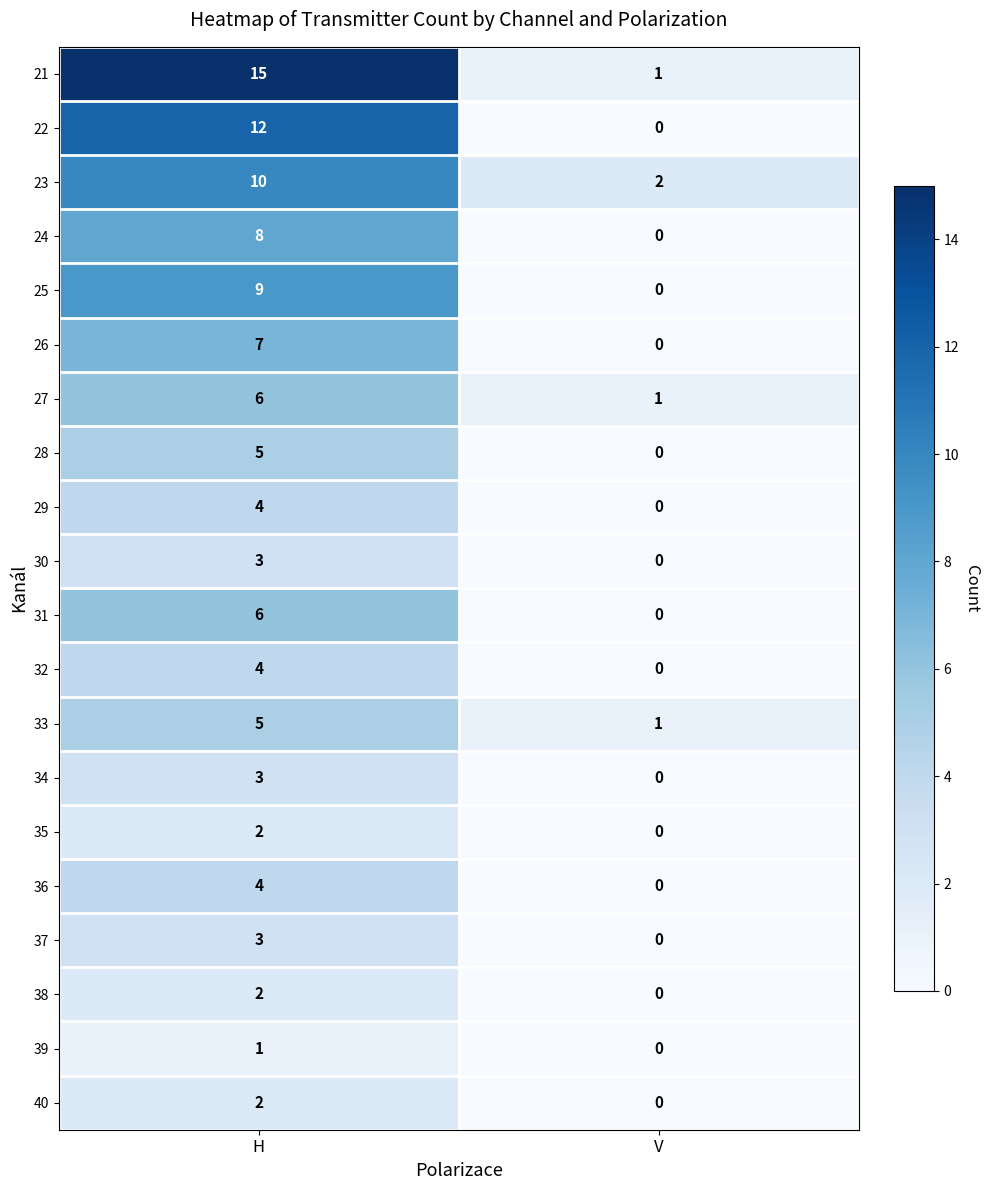

Which series has the largest total across all categories?

21